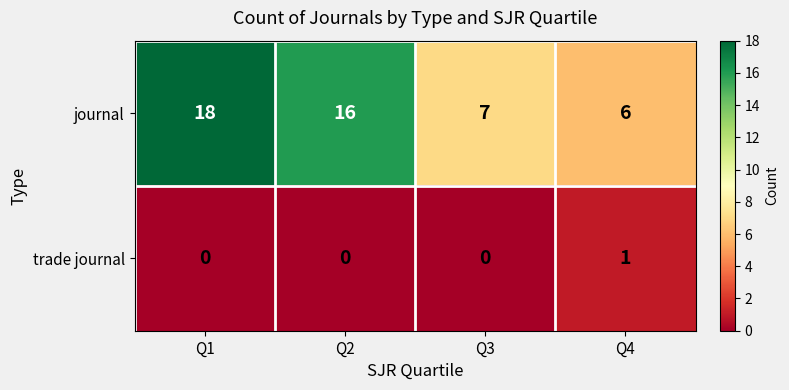

Between Q2 and Q3, which series saw the biggest shift?

journal